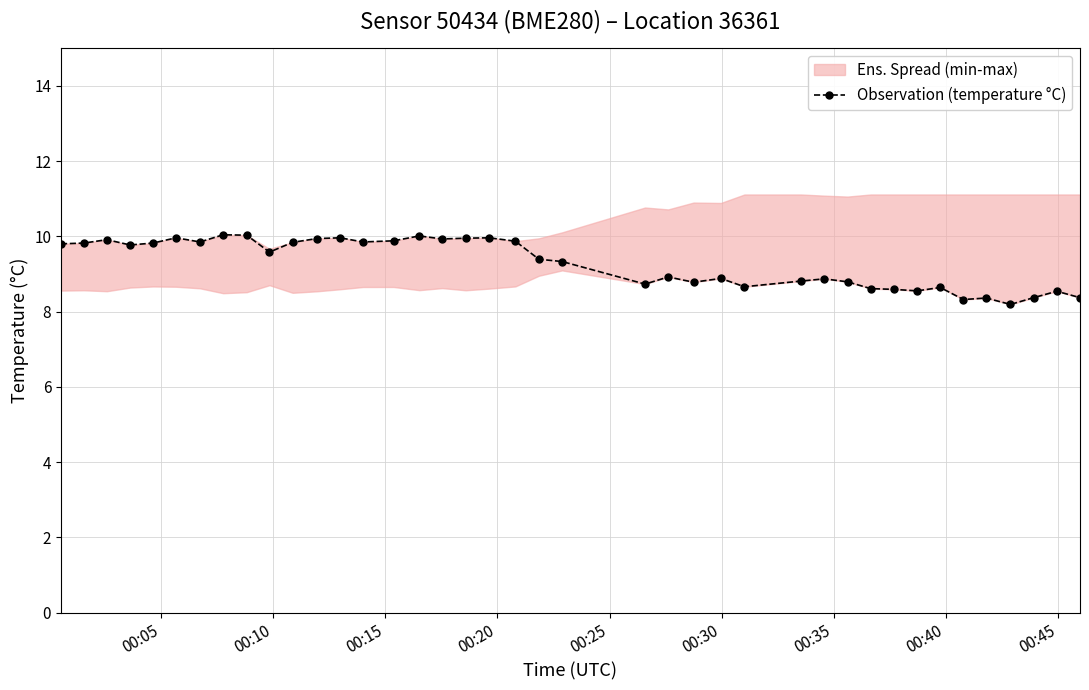

What is the lowest value of the Observation (temperature °C) series?

8.2